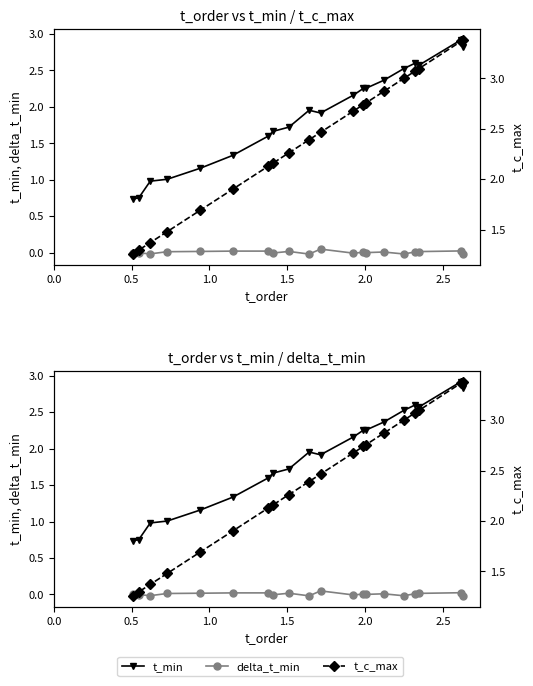

How many lines are shown in the chart?

3